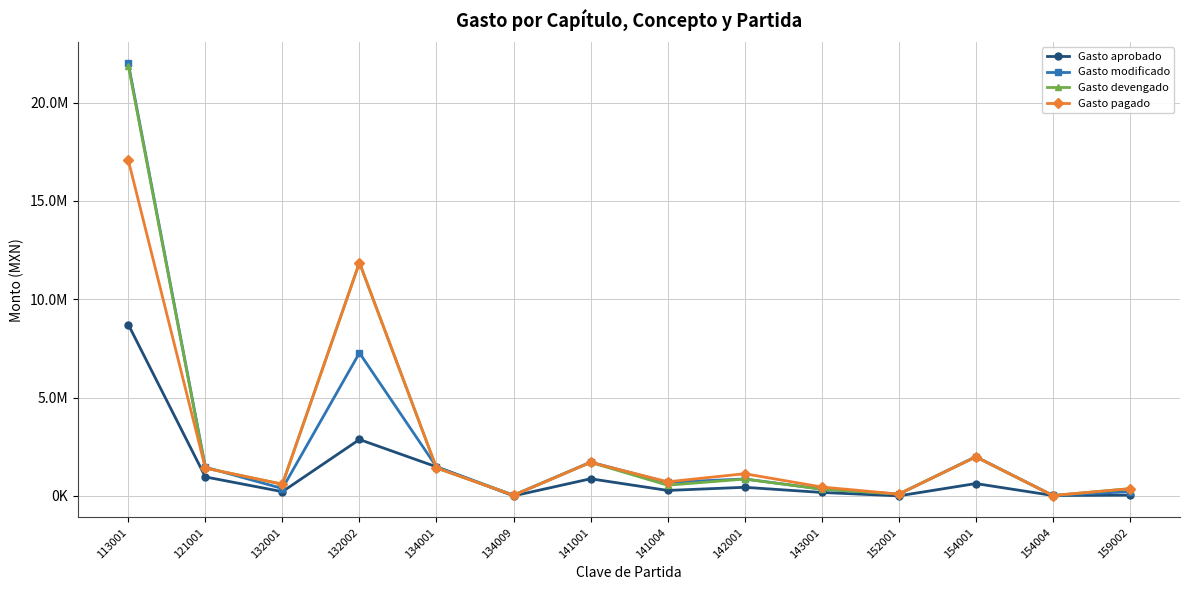

At which category does Gasto devengado reach its first local valley?

132001